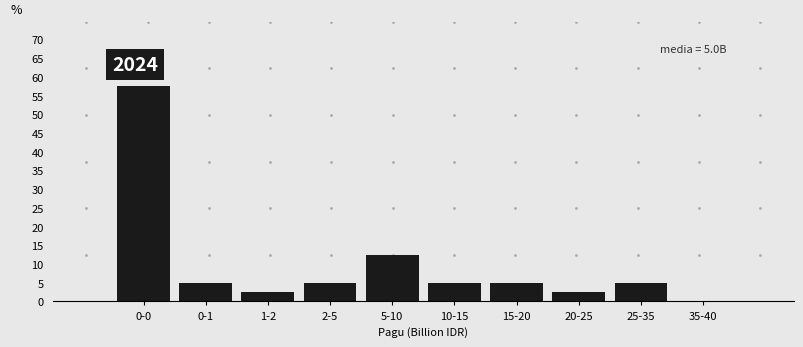

Reading left to right, extract all data points from this chart.

0-0=57.5	0-1=5.0	1-2=2.5	2-5=5.0	5-10=12.5	10-15=5.0	15-20=5.0	20-25=2.5	25-35=5.0	35-40=0.0